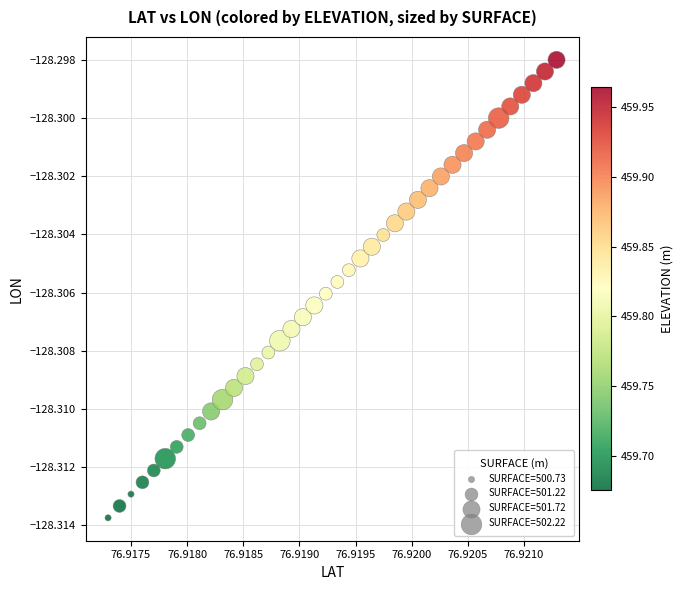

How many points are shown in the scatter plot?

40